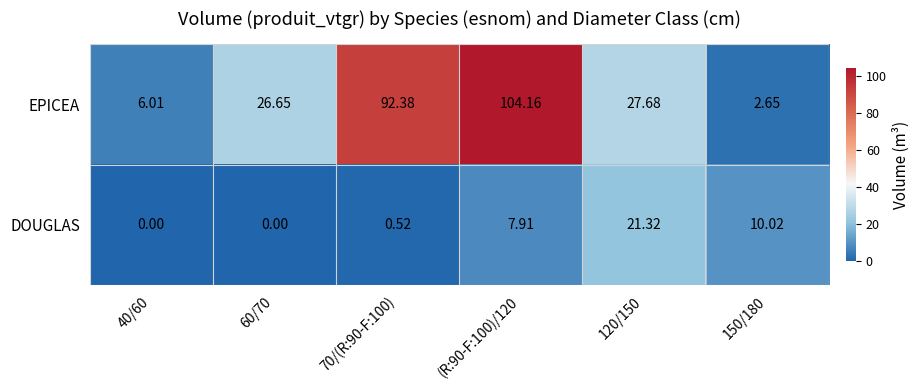

Which series has the widest spread of values?

EPICEA